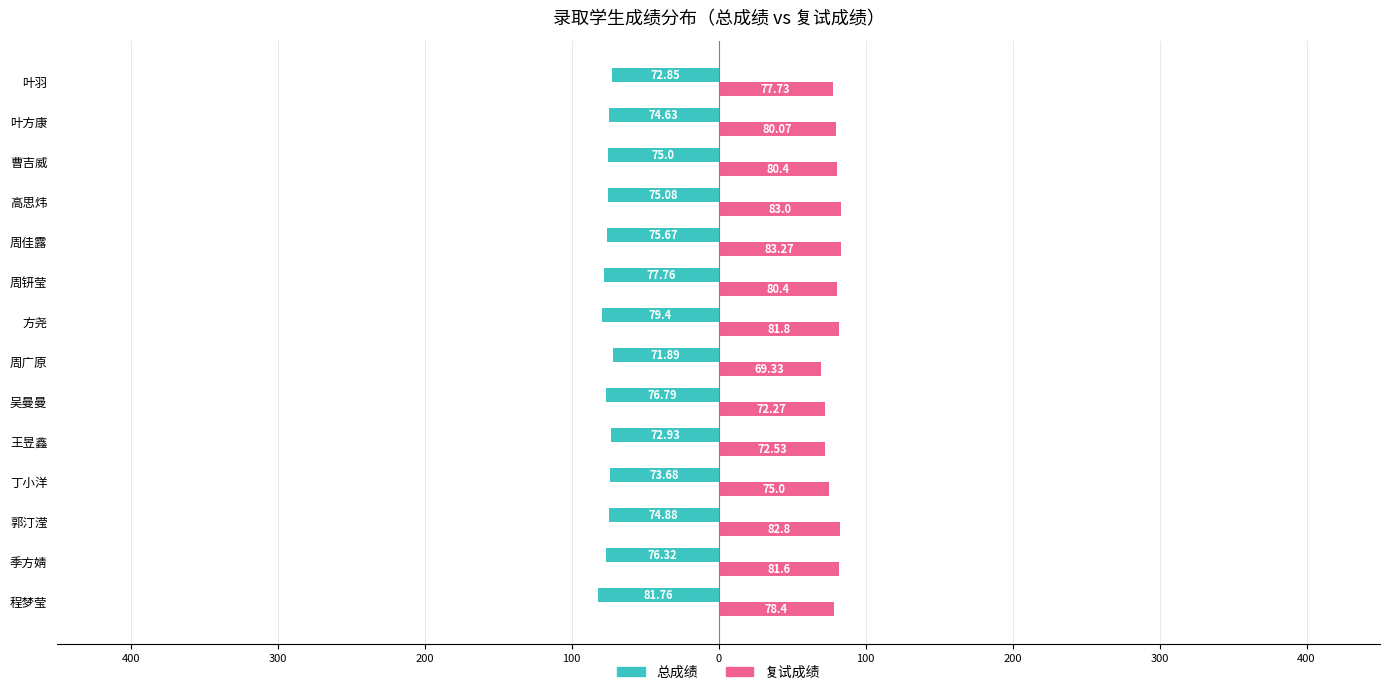

How many distinct data groups are displayed?

2